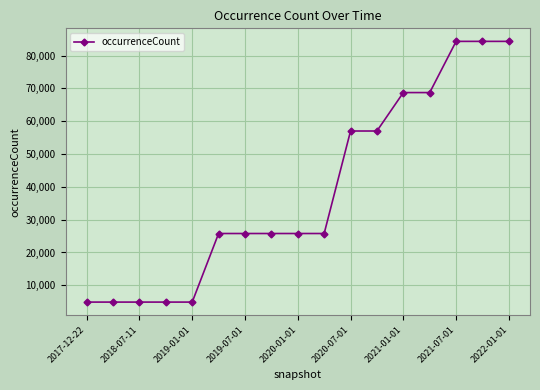

Reading left to right, extract all data points from this chart.

4884	4884	4884	4884	4884	25779	25779	25779	25779	25779	57010	57010	68722	68722	84323	84323	84323